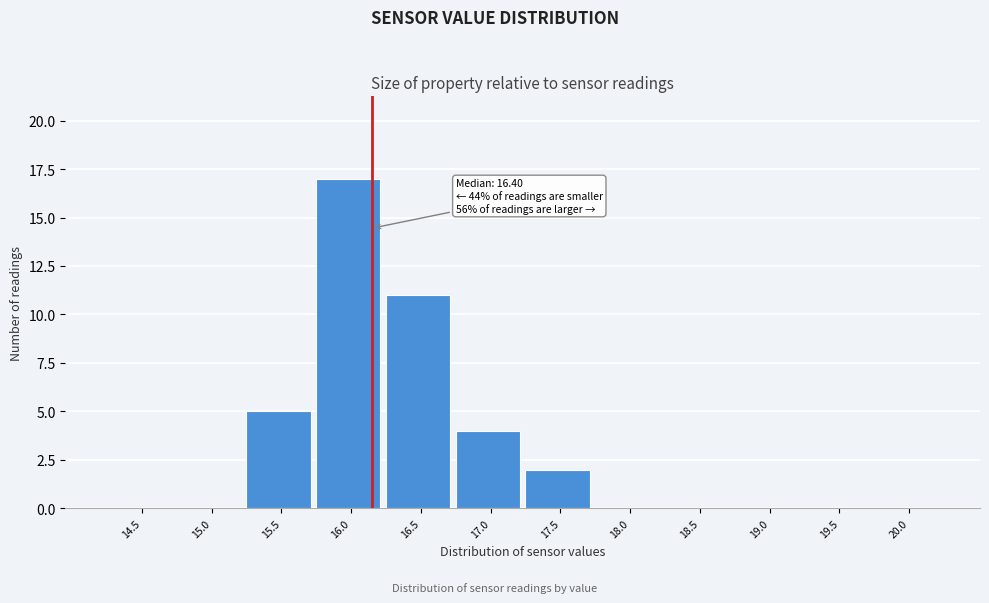

Reading left to right, transcribe all the data shown in this chart.

14.5=0	15.0=0	15.5=5	16.0=17	16.5=11	17.0=4	17.5=2	18.0=0	18.5=0	19.0=0	19.5=0	20.0=0